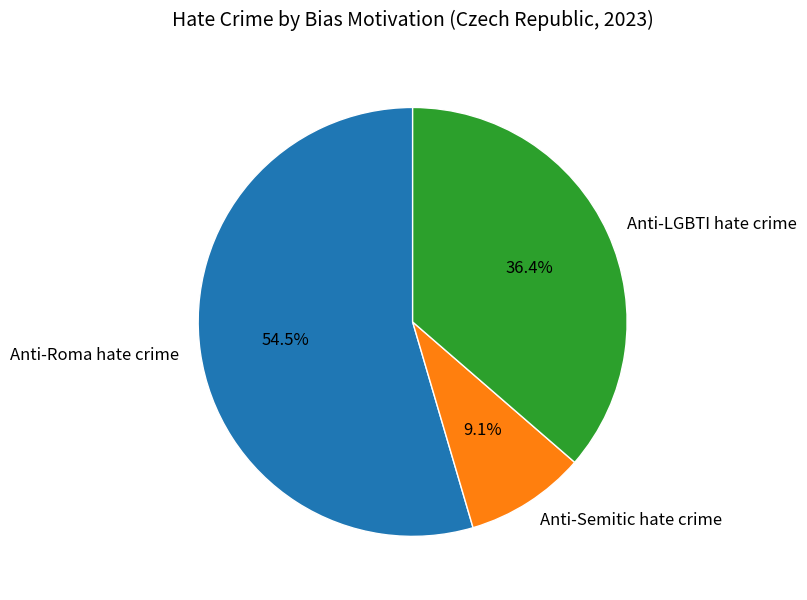

Which has a higher value, Anti-Semitic hate crime or Anti-Roma hate crime?

Anti-Roma hate crime